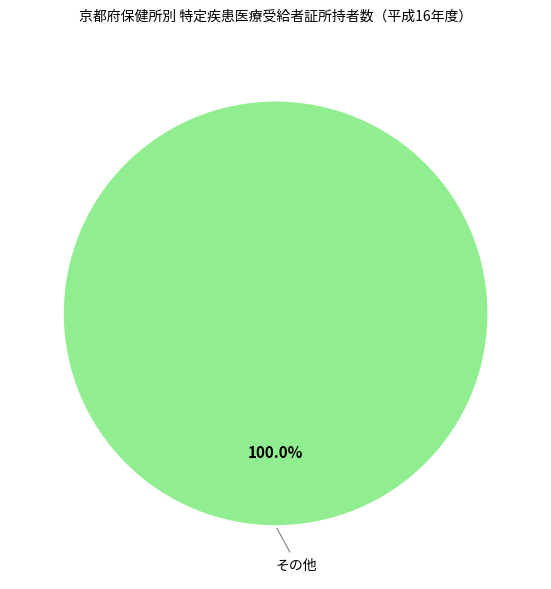

How many segments does this pie chart have?

1